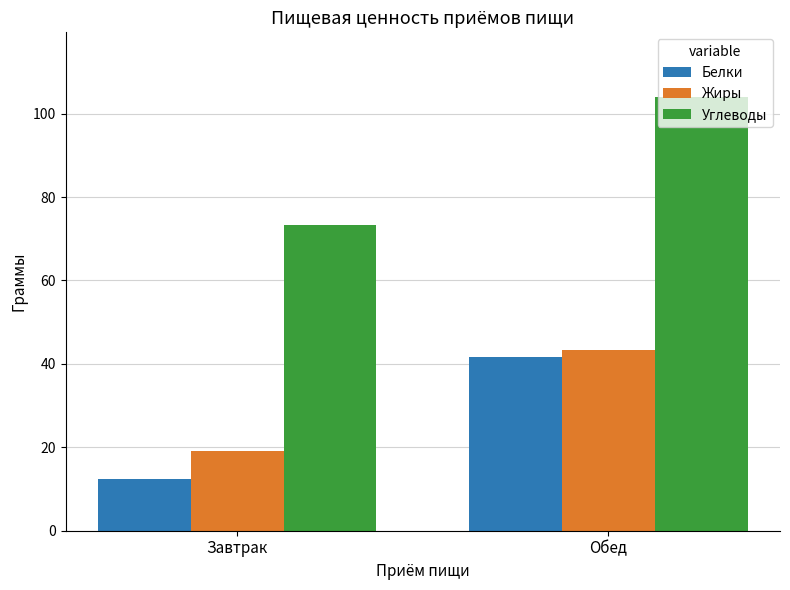

Reading left to right, extract all data points from this chart.

Белки: Завтрак=12.3	Обед=41.6
Жиры: Завтрак=19.0	Обед=43.3
Углеводы: Завтрак=73.2	Обед=103.9